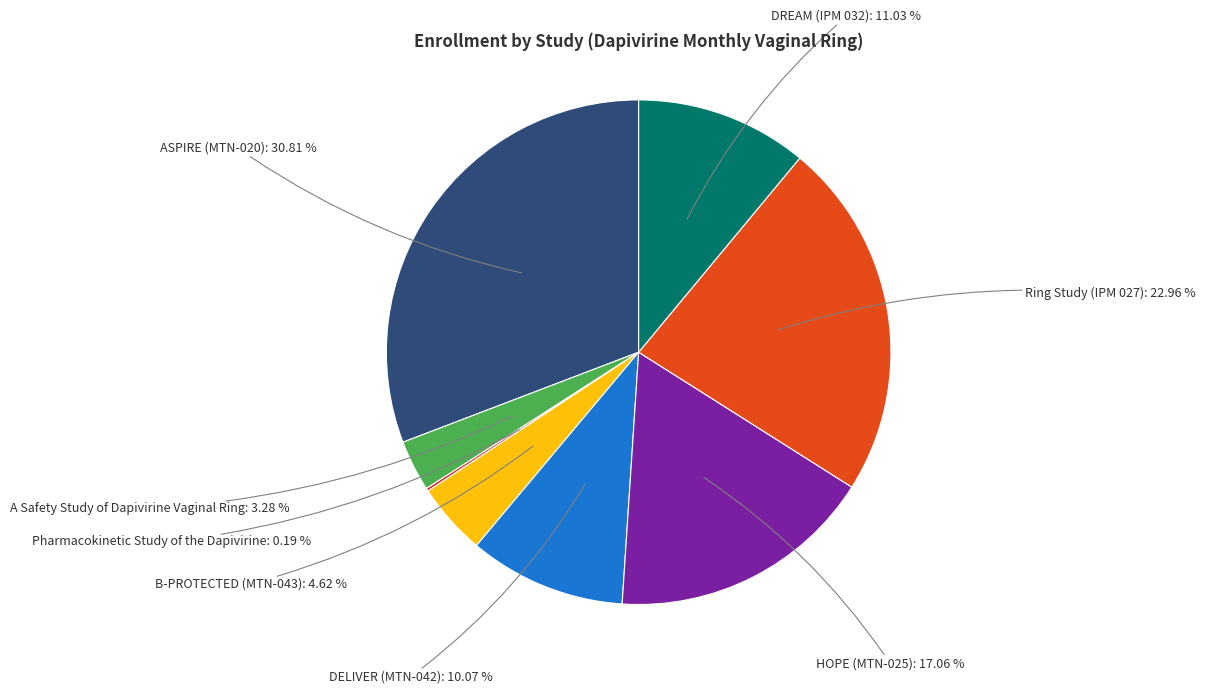

Which has a higher value, HOPE (MTN-025) or DELIVER (MTN-042)?

HOPE (MTN-025)